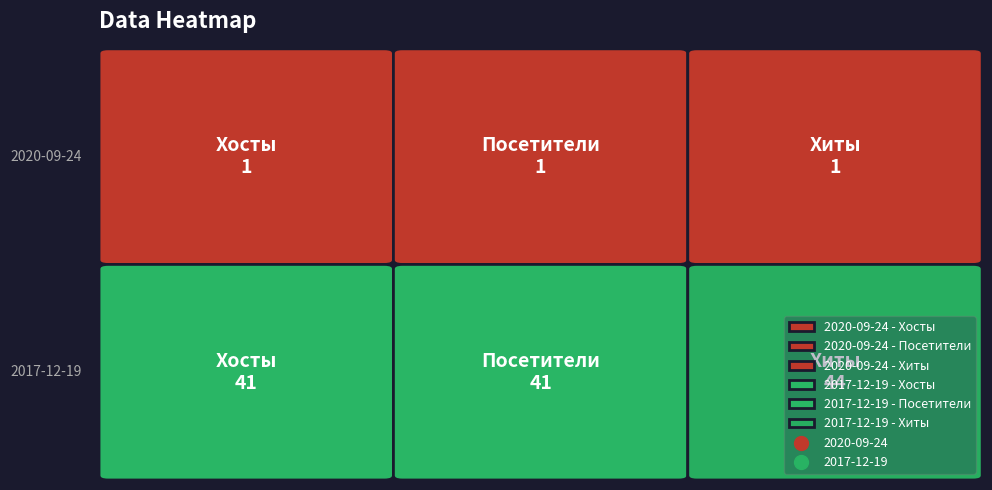

Where is 2020-09-24 nearest to the value 1?

Хосты